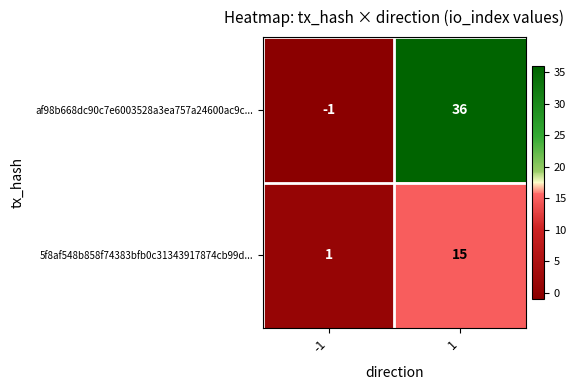

Is it true that 5f8af548b858f74383bfb0c31343917874cb99d... equals 1 at -1?

True